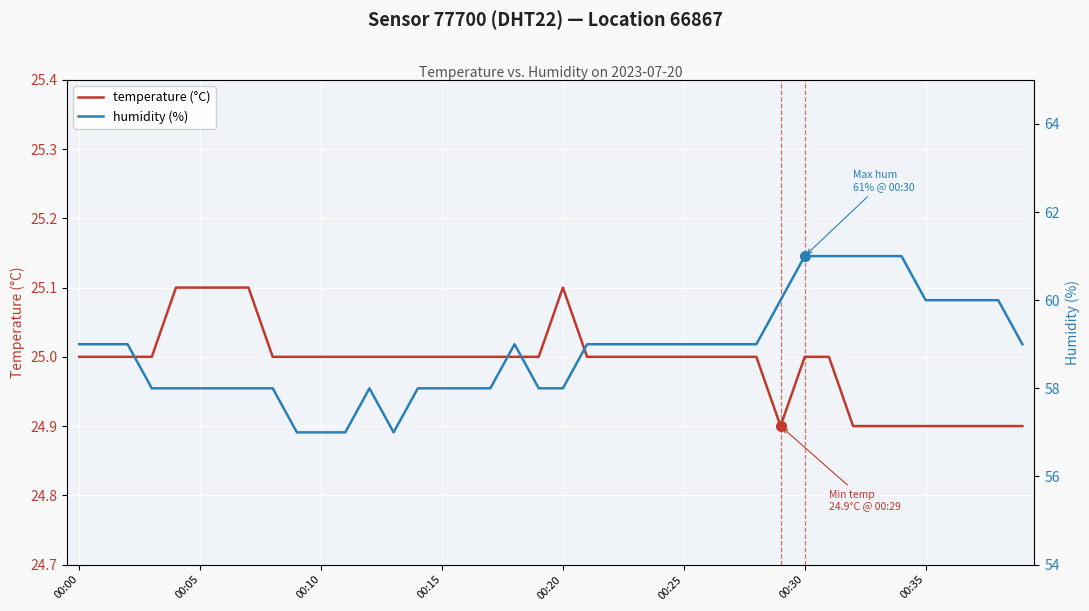

True or false: temperature (°C) and humidity (%) cross at least once.

False